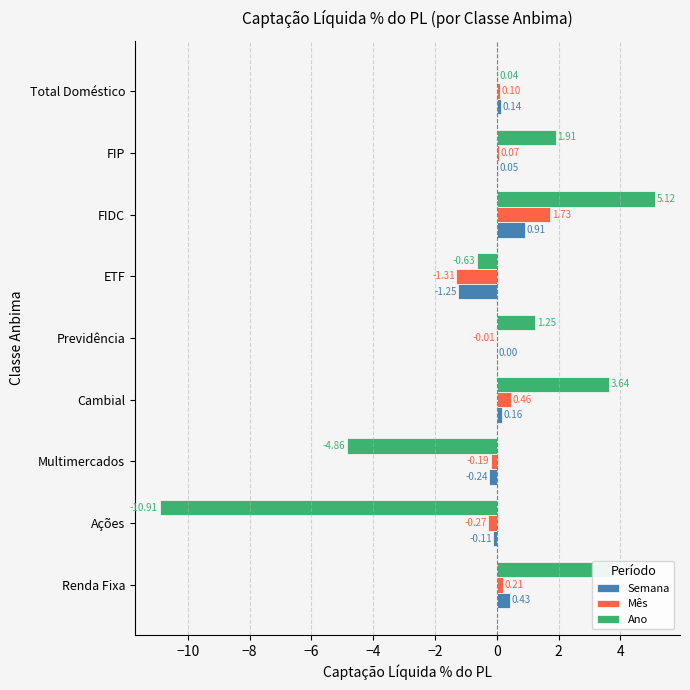

What is the sum of the Ano values at Cambial and FIDC?

8.8